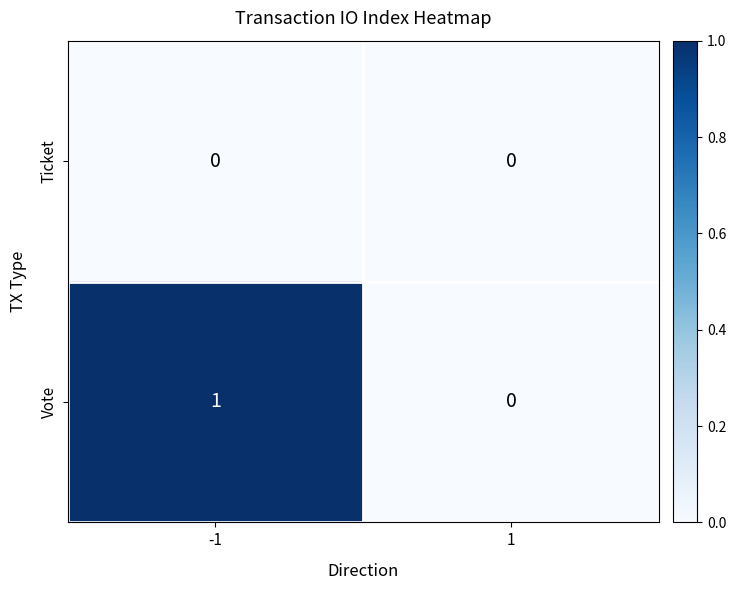

The Ticket series shows 0 at -1. True or false?

True